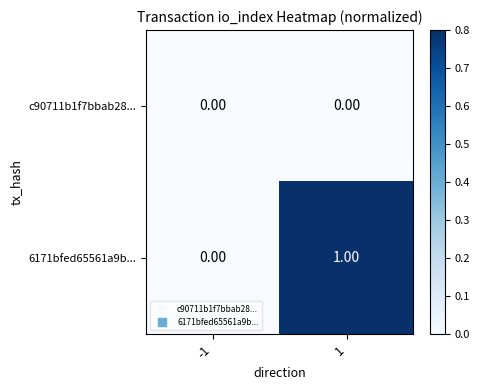

List the series in order of their overall mean, lowest first.

c90711b1f7bbab28..., 6171bfed65561a9b...